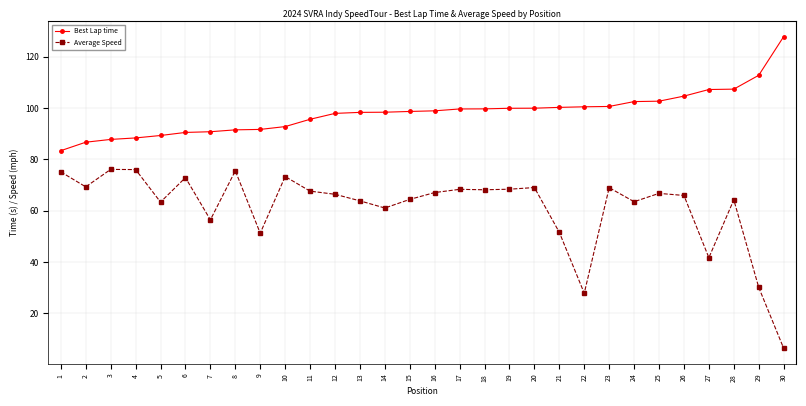

Between 17 and 26, which series saw the biggest shift?

Best Lap time